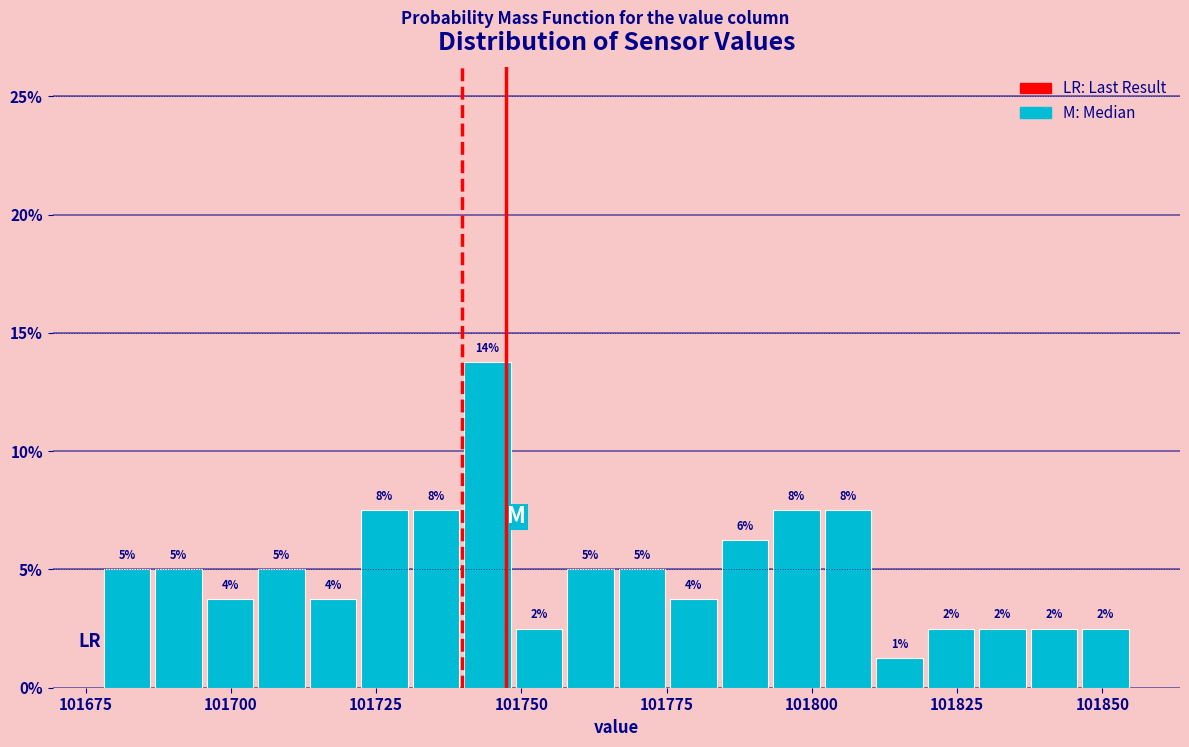

Around what value on the x-axis is the tallest bar? Give the approximate position of its centre, as read against the axis.

101745